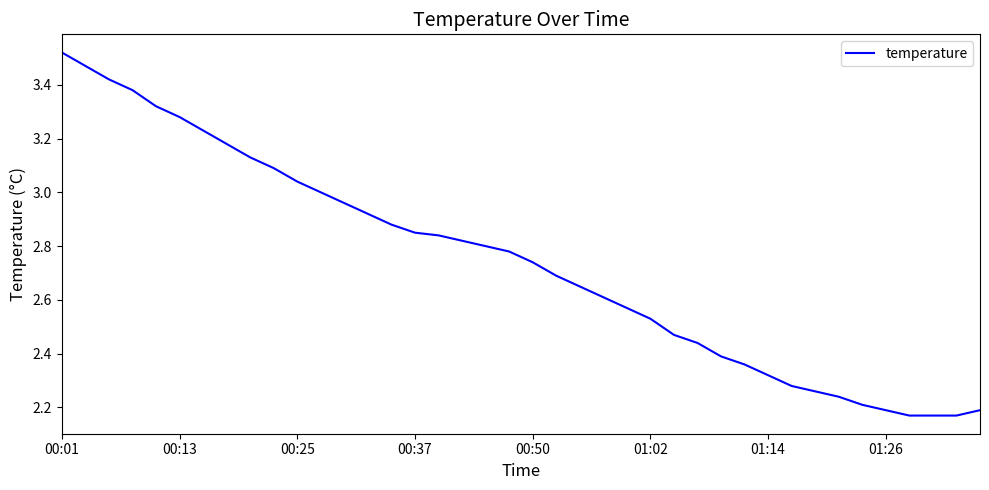

The chart shows a value of 1.6 at 00:01. True or false?

False